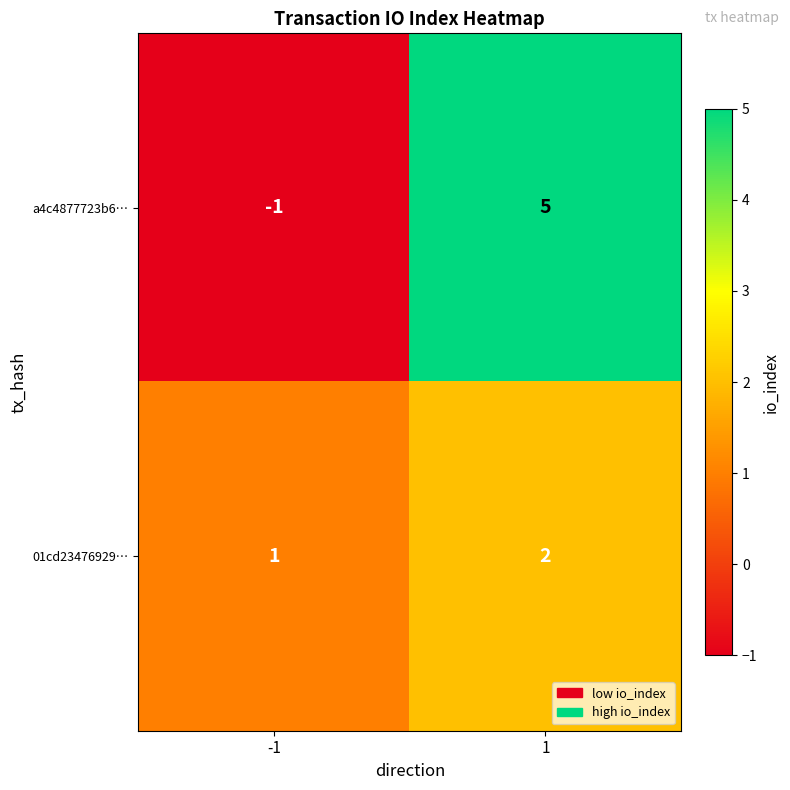

The a4c4877723b6… series shows -1 at -1. True or false?

True